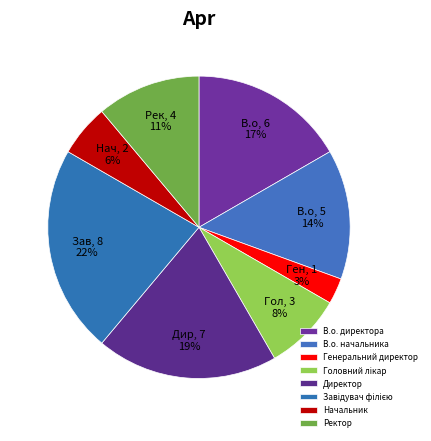

What is the ratio of the value at Головний лікар to the value at Ректор?

0.8